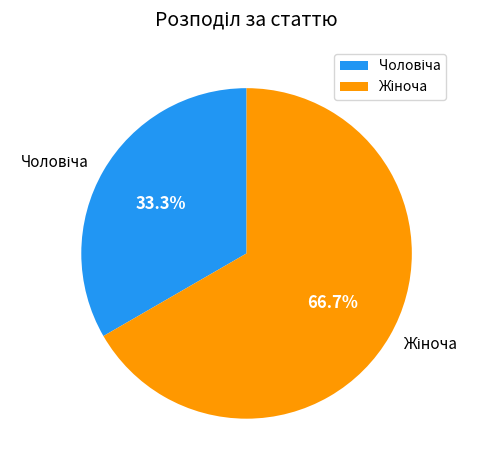

To the nearest percent, what is the difference between the largest and smallest slice percentages?

33%